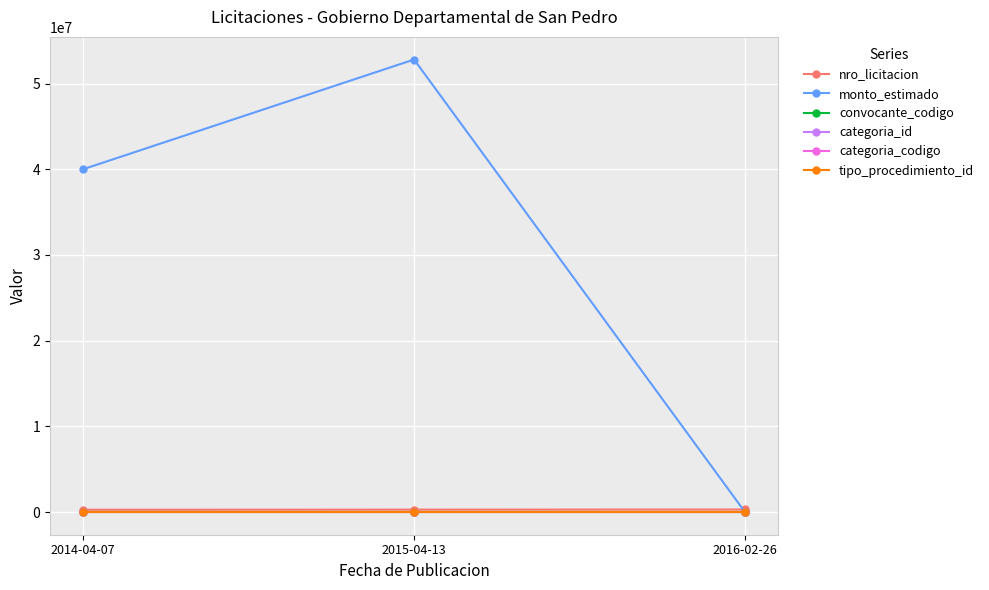

Between 2014-04-07 and 2016-02-26, which series saw the biggest shift?

monto_estimado